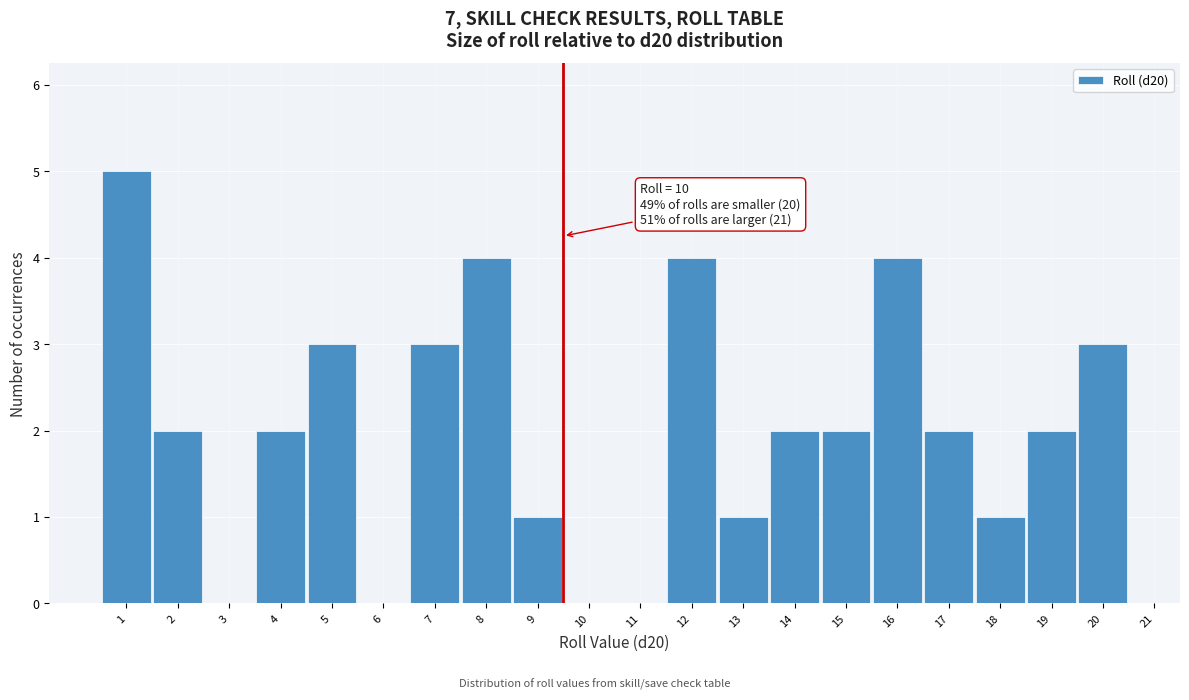

Reading left to right, what are all the values shown in this chart?

1=5	2=2	3=0	4=2	5=3	6=0	7=3	8=4	9=1	10=0	11=0	12=4	13=1	14=2	15=2	16=4	17=2	18=1	19=2	20=3	21=0